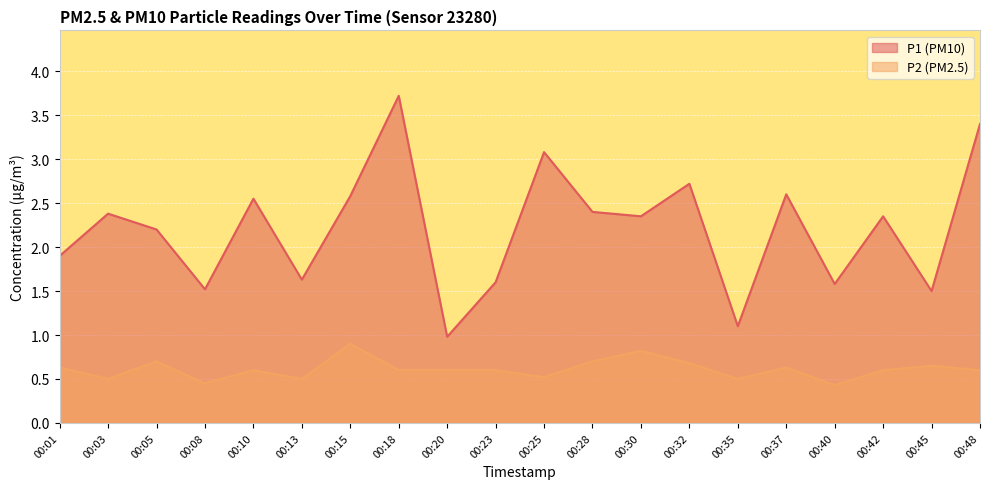

What is the sum of all P2 values?

12.2